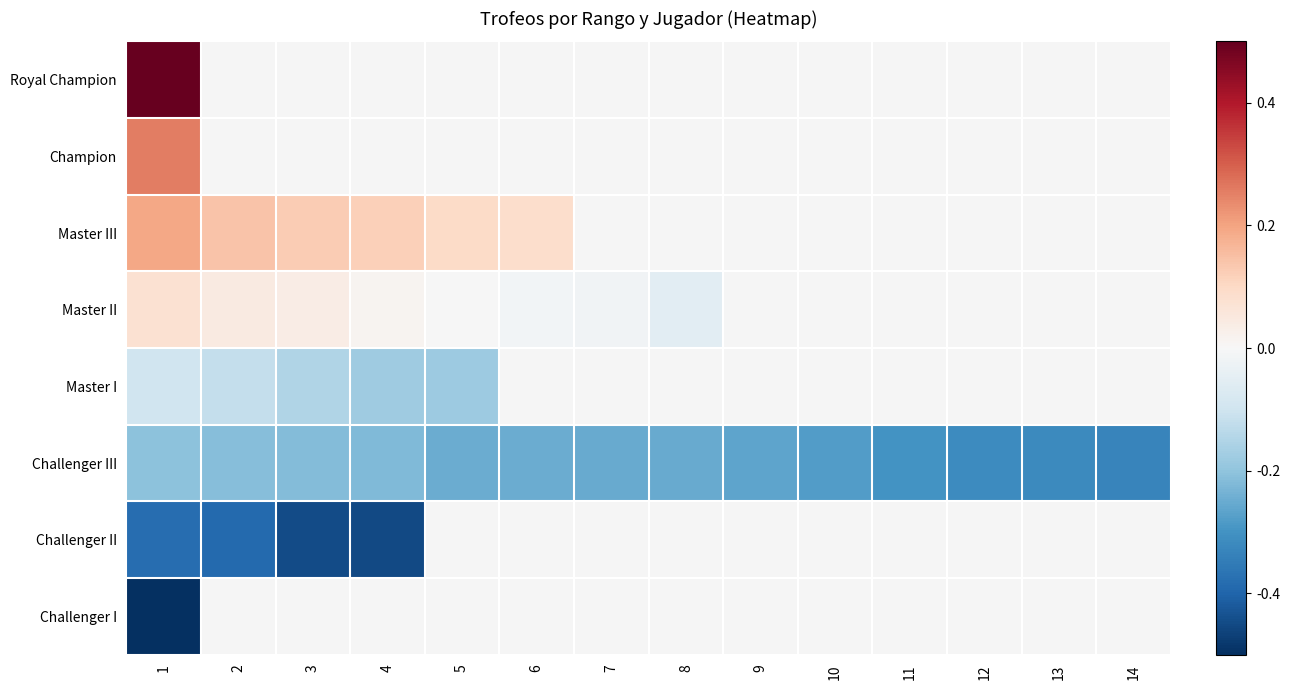

Is it true that Challenger III equals -0.5 at 13?

False